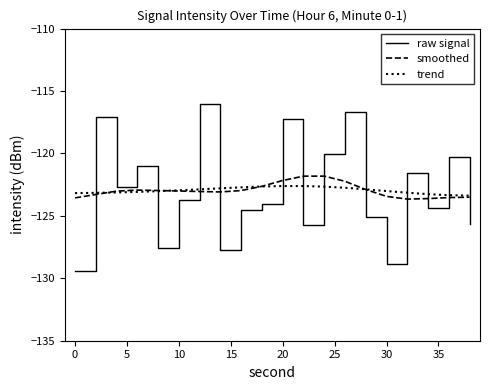

What is the maximum value shown in the chart?

-116.1